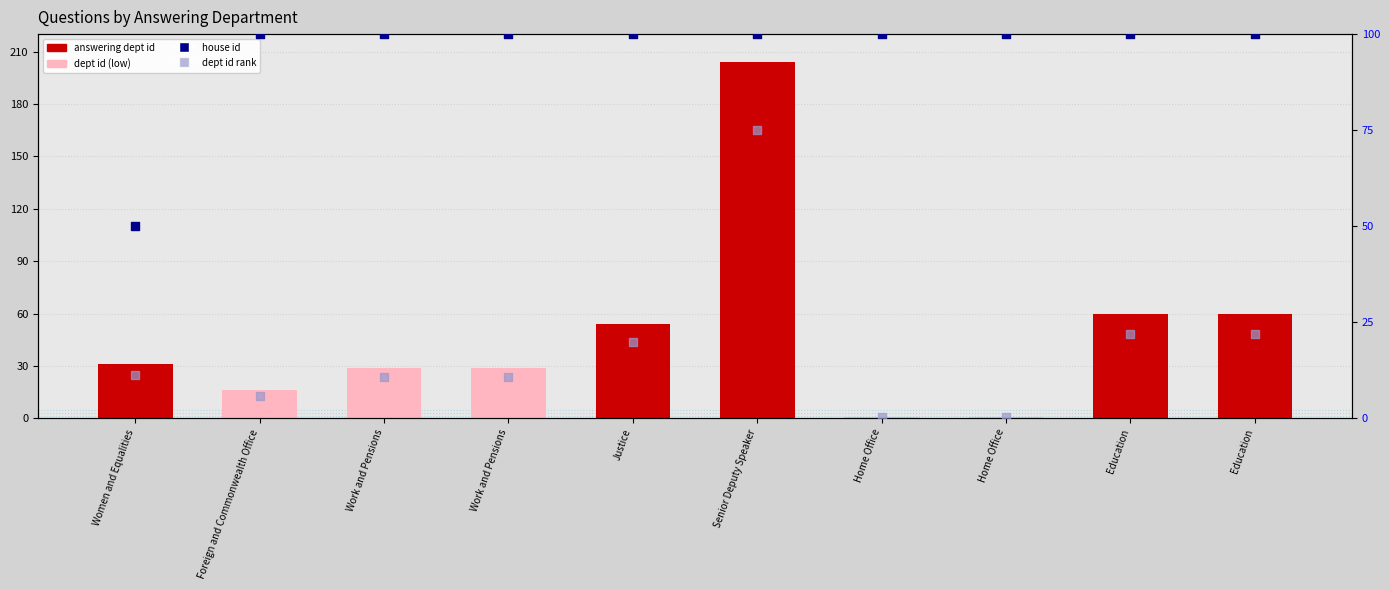

Which series has the widest spread of Y values?

answering dept id